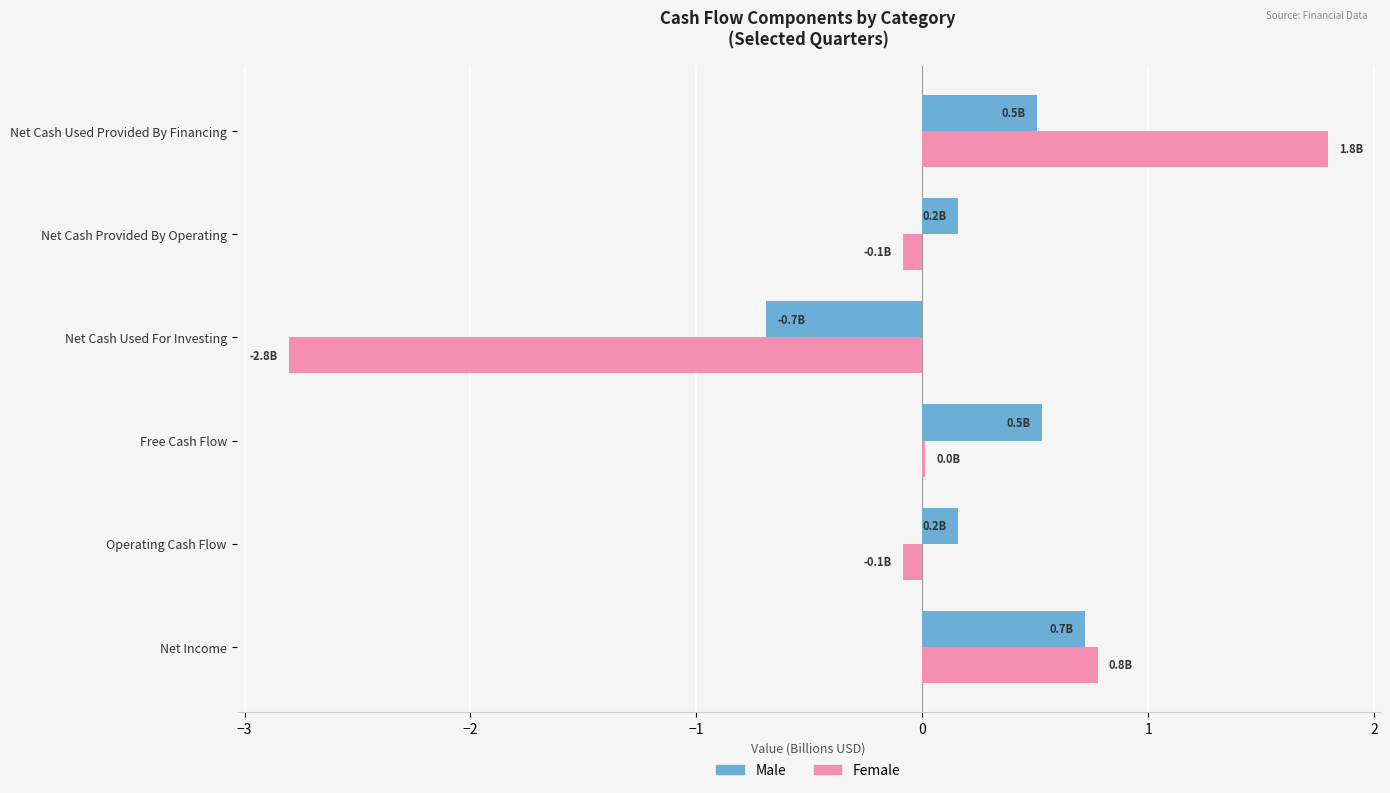

At which label does Female reach its peak?

Net Cash Used Provided By Financing